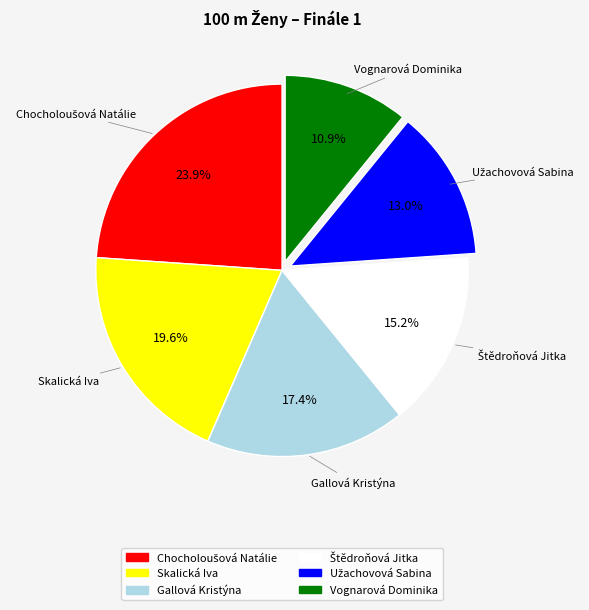

True or false: Vognarová Dominika accounts for 11% of the total.

True